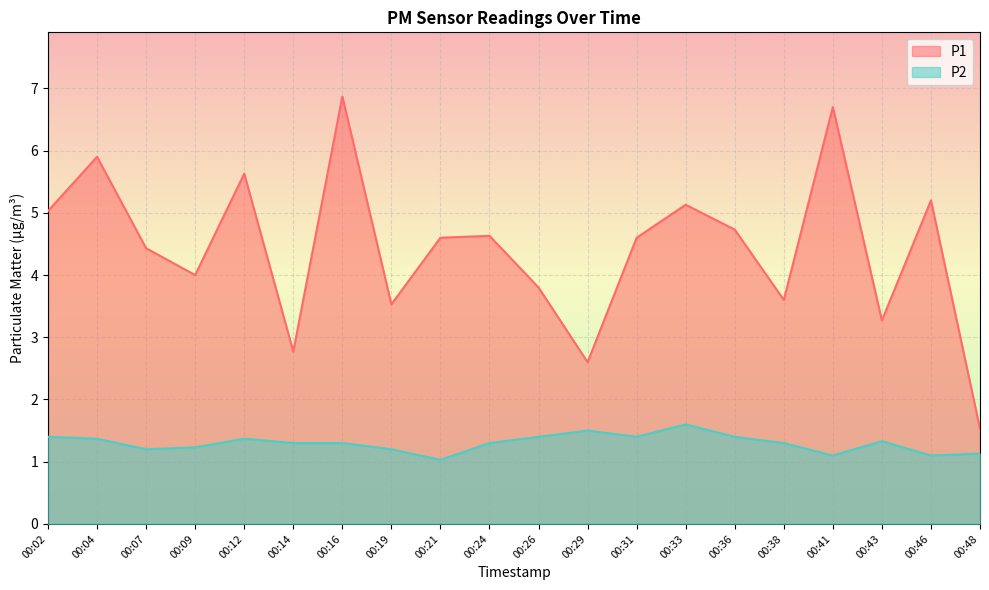

The value of P2 at 00:31 is 0.4. True or false?

False